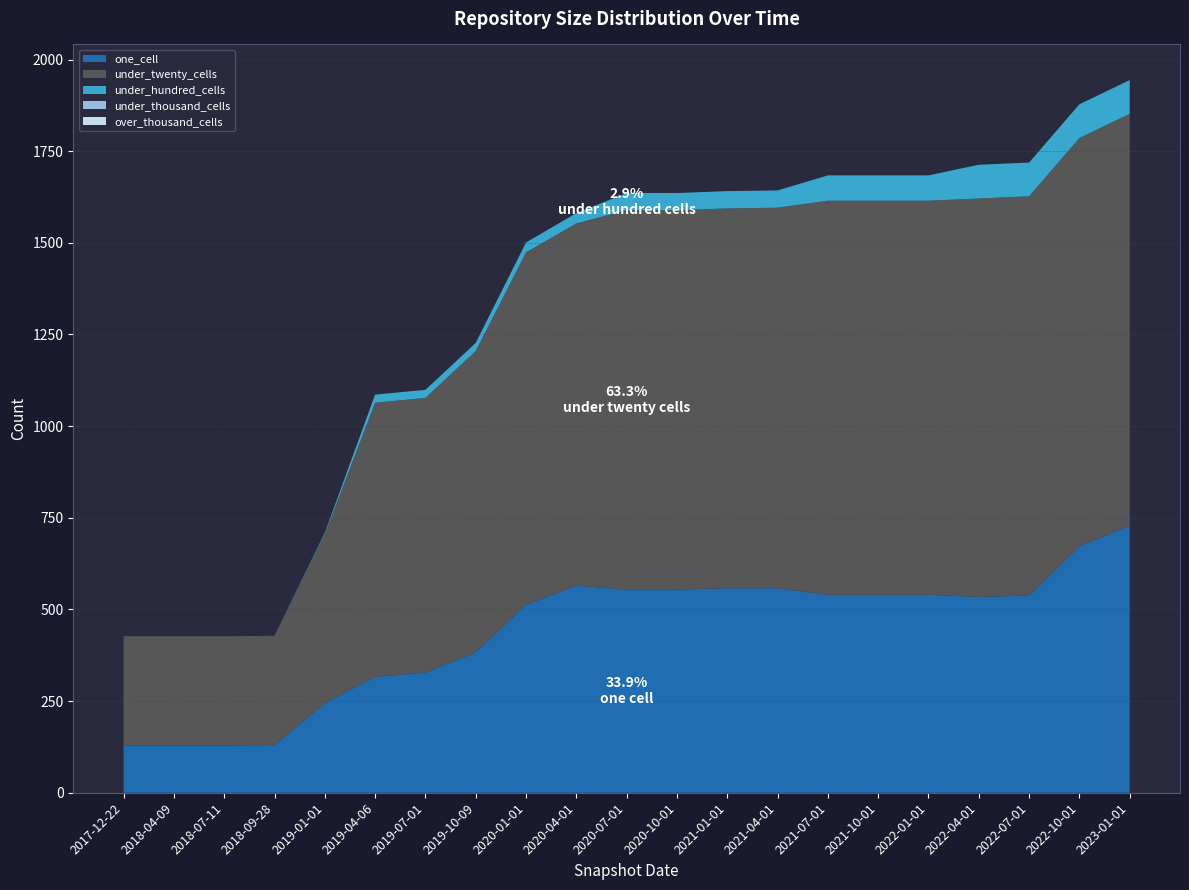

Reading left to right, extract all data points from this chart.

one_cell: 2017-12-22=129	2018-04-09=129	2018-07-11=129	2018-09-28=130	2019-01-01=244	2019-04-06=316	2019-07-01=328	2019-10-09=383	2020-01-01=513	2020-04-01=565	2020-07-01=554	2020-10-01=554	2021-01-01=558	2021-04-01=558	2021-07-01=540	2021-10-01=540	2022-01-01=540	2022-04-01=534	2022-07-01=538	2022-10-01=672	2023-01-01=729
under_twenty_cells: 2017-12-22=298	2018-04-09=298	2018-07-11=298	2018-09-28=298	2019-01-01=462	2019-04-06=748	2019-07-01=749	2019-10-09=822	2020-01-01=961	2020-04-01=988	2020-07-01=1035	2020-10-01=1035	2021-01-01=1036	2021-04-01=1038	2021-07-01=1075	2021-10-01=1075	2022-01-01=1075	2022-04-01=1087	2022-07-01=1089	2022-10-01=1114	2023-01-01=1123
under_hundred_cells: 2017-12-22=0	2018-04-09=0	2018-07-11=0	2018-09-28=0	2019-01-01=3	2019-04-06=22	2019-07-01=22	2019-10-09=22	2020-01-01=27	2020-04-01=28	2020-07-01=47	2020-10-01=47	2021-01-01=47	2021-04-01=47	2021-07-01=69	2021-10-01=69	2022-01-01=69	2022-04-01=92	2022-07-01=92	2022-10-01=92	2023-01-01=92
under_thousand_cells: 2017-12-22=0	2018-04-09=0	2018-07-11=0	2018-09-28=0	2019-01-01=0	2019-04-06=0	2019-07-01=0	2019-10-09=0	2020-01-01=0	2020-04-01=0	2020-07-01=0	2020-10-01=0	2021-01-01=0	2021-04-01=0	2021-07-01=0	2021-10-01=0	2022-01-01=0	2022-04-01=0	2022-07-01=0	2022-10-01=0	2023-01-01=0
over_thousand_cells: 2017-12-22=0	2018-04-09=0	2018-07-11=0	2018-09-28=0	2019-01-01=0	2019-04-06=0	2019-07-01=0	2019-10-09=0	2020-01-01=0	2020-04-01=0	2020-07-01=0	2020-10-01=0	2021-01-01=0	2021-04-01=0	2021-07-01=0	2021-10-01=0	2022-01-01=0	2022-04-01=0	2022-07-01=0	2022-10-01=0	2023-01-01=0